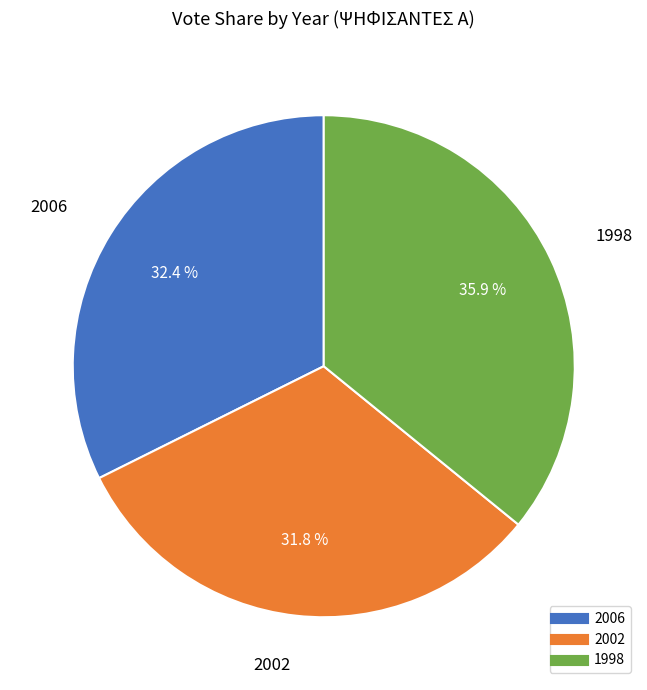

What percentage is the 1998 slice, to the nearest percent?

36%